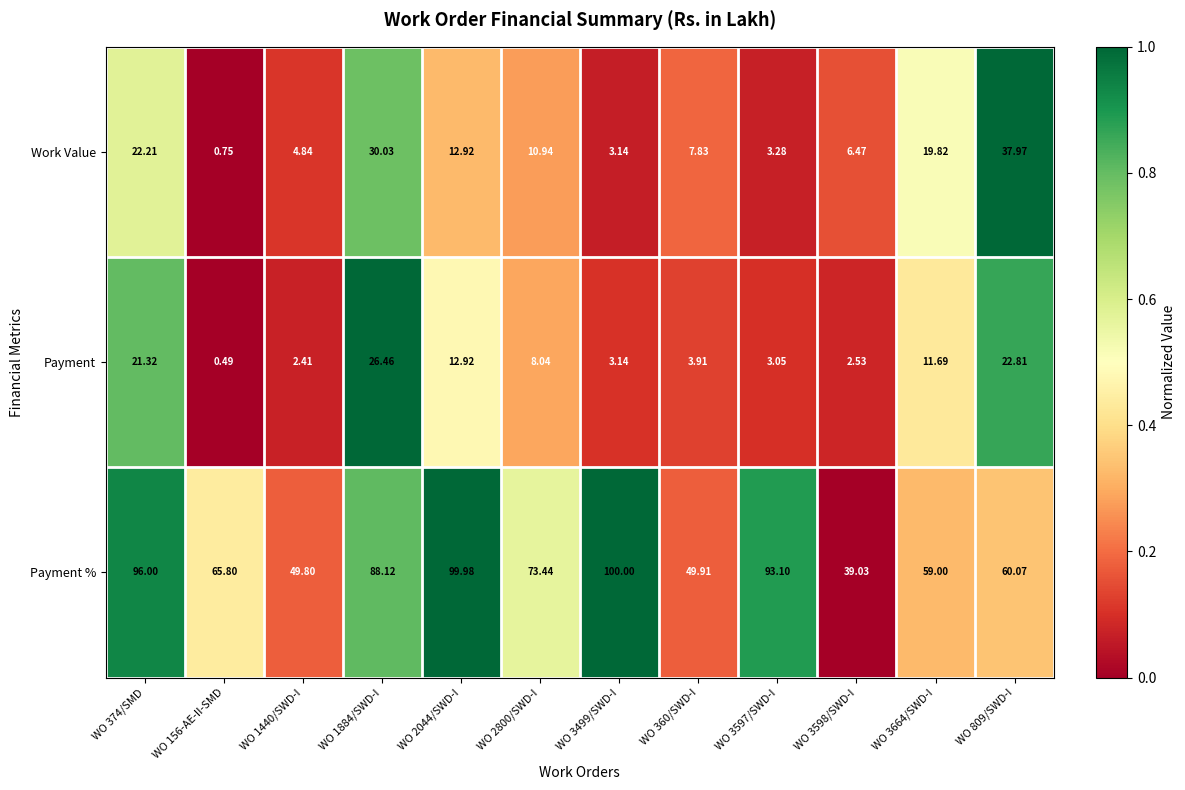

Which series has the largest range (max minus min)?

Payment %